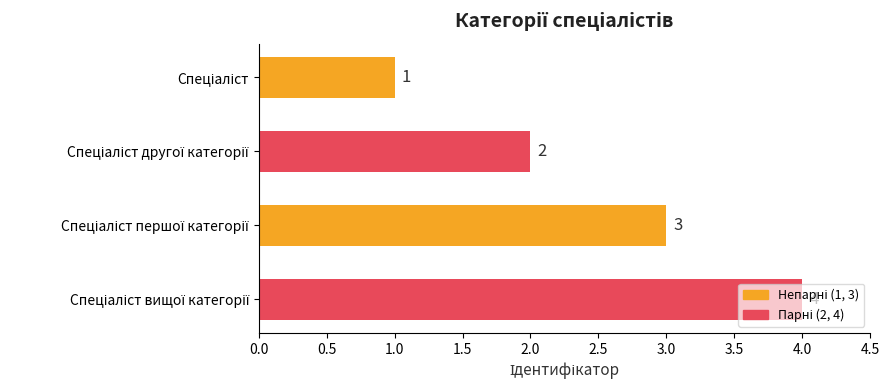

What is the greatest value displayed?

4